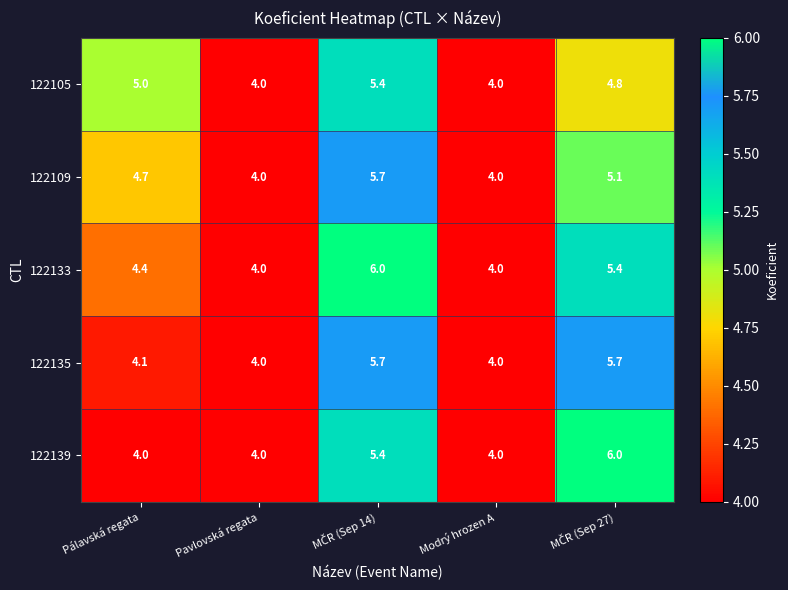

What is the difference between the maximum and minimum values in the 122109 series?

1.7